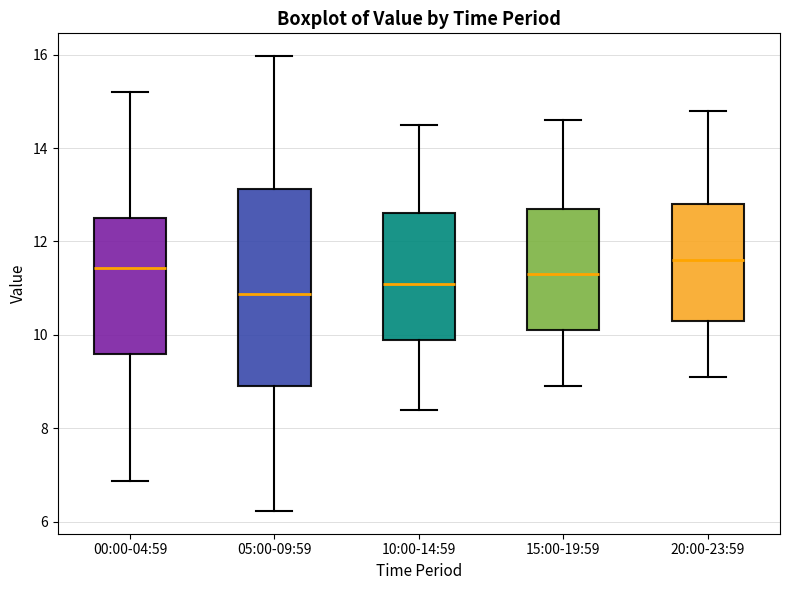

Which box's median line is the lowest?

05:00-09:59